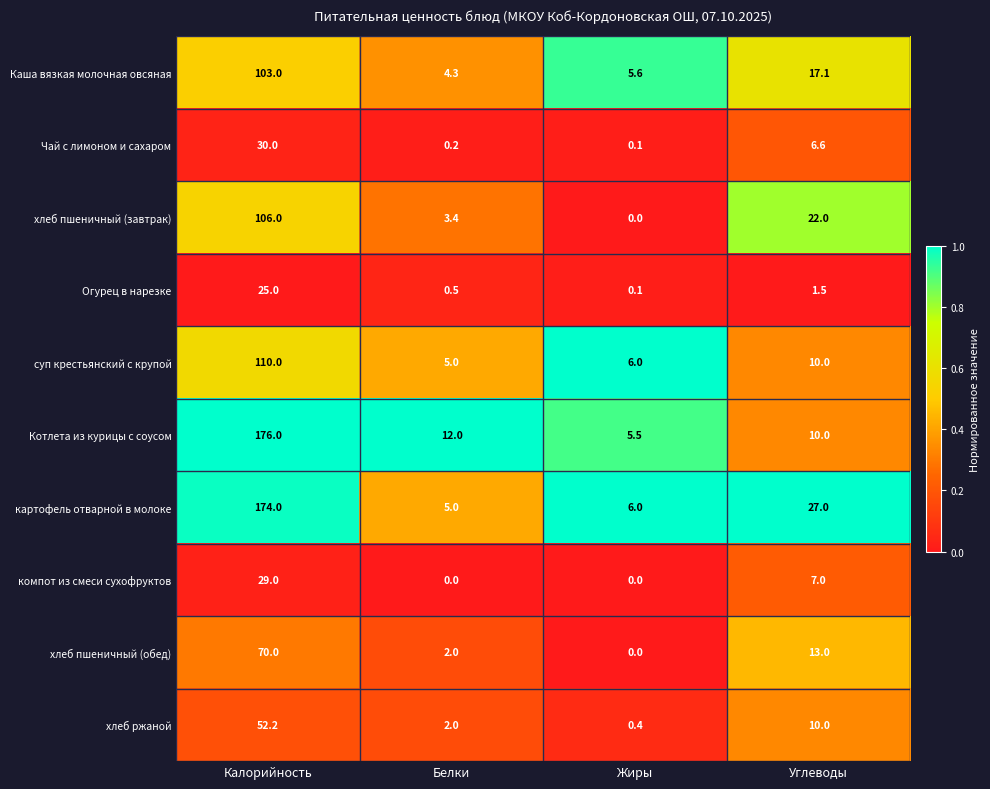

Which series changed the most between Белки and Жиры?

Котлета из курицы с соусом